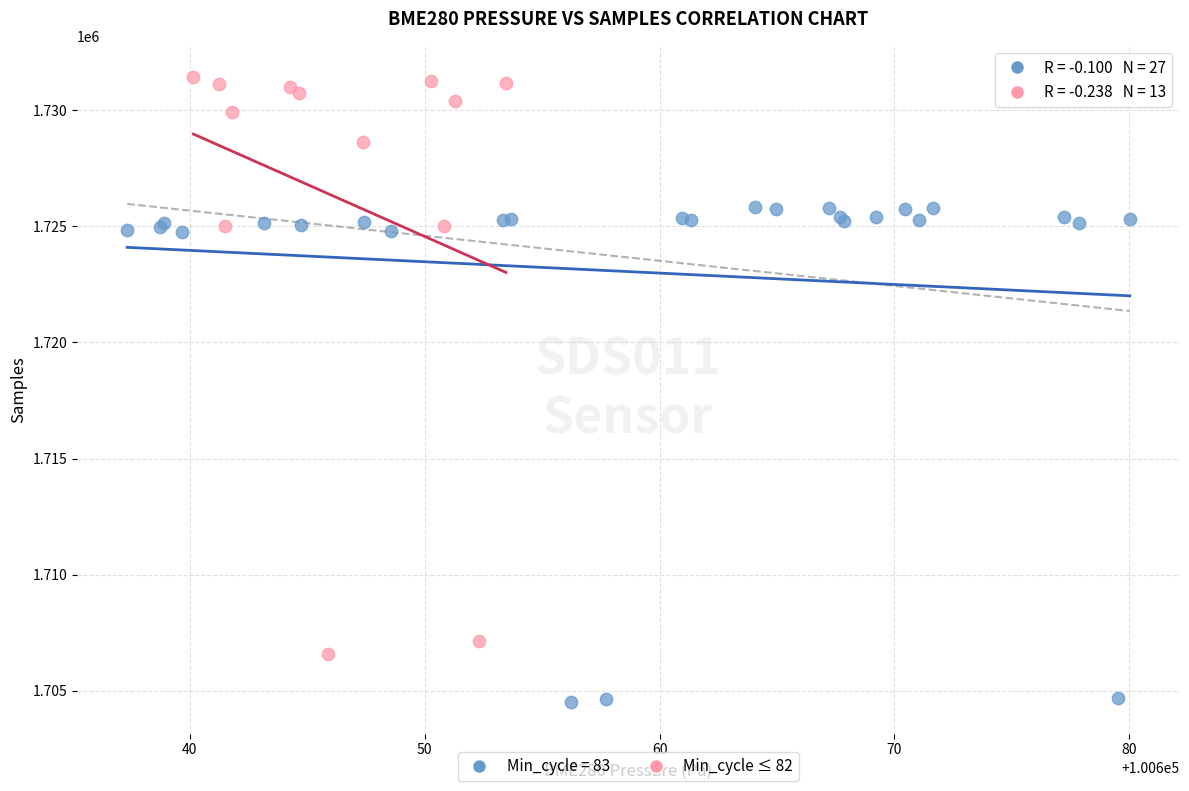

Which series contains the highest Y value?

Min_cycle ≤ 82